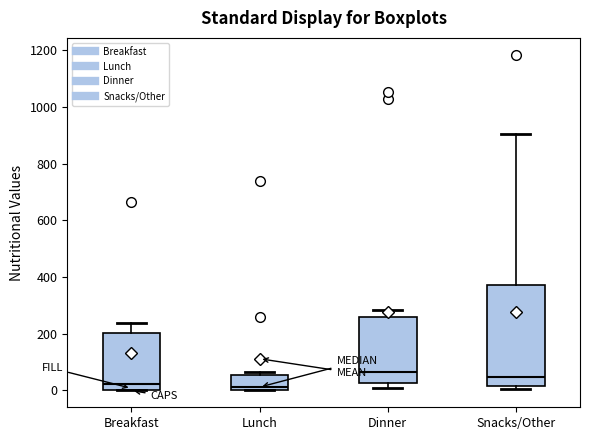

Where is the lower edge of the box for Lunch on the y-axis? The values are not printed on the chart, so give them approximately, as read against the axis.

0